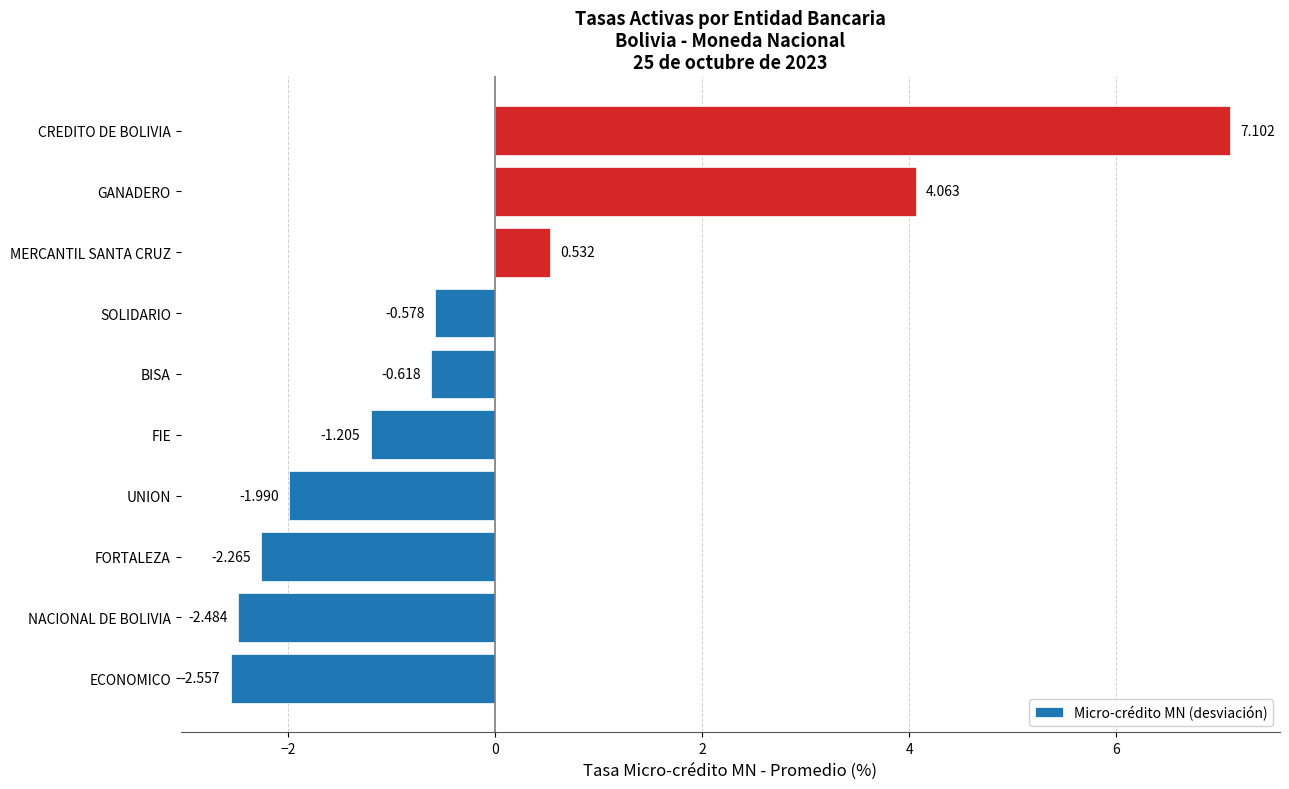

What is the difference between the second highest and second lowest values?

6.5